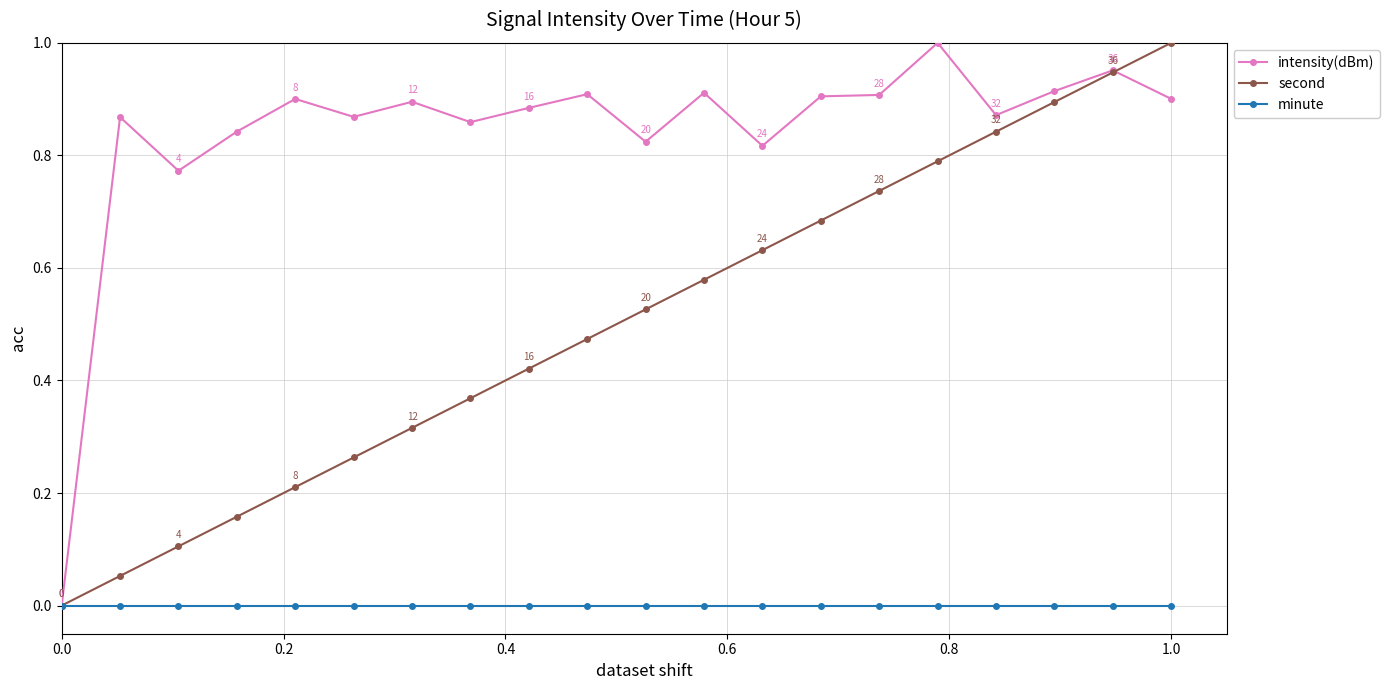

Rank the series by their average value, from highest to lowest.

intensity(dBm), second, minute